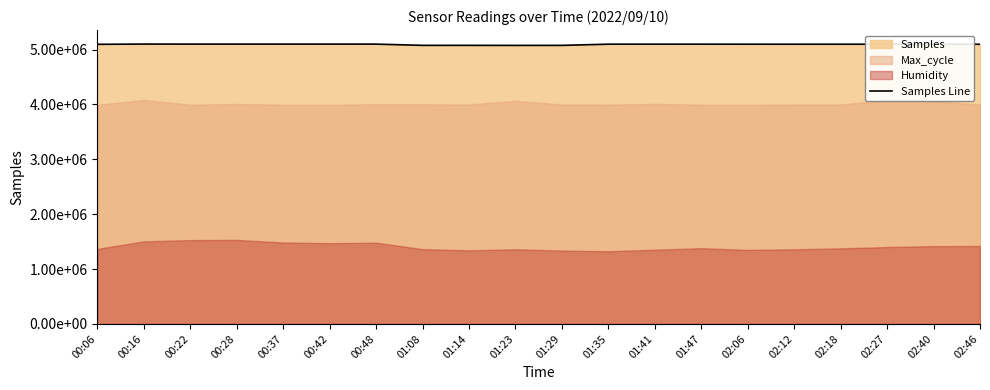

How many values are below 5098912?

10